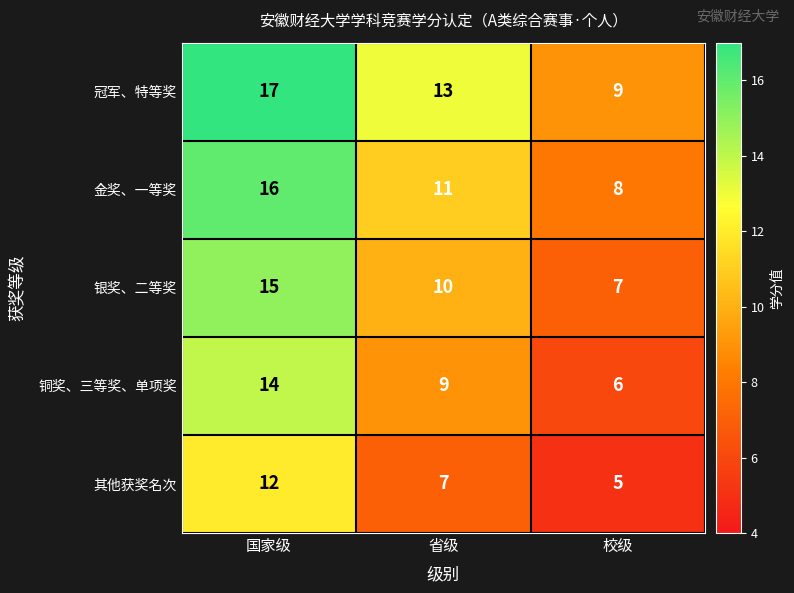

What is the maximum value shown in the chart?

17